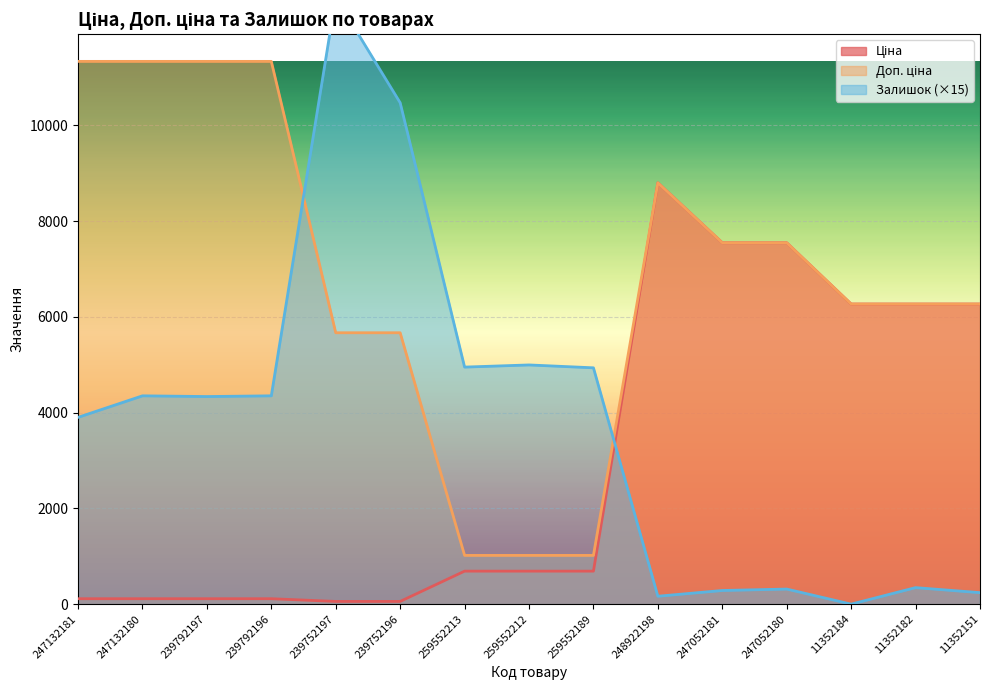

Rank the categories by Доп. ціна value from highest to lowest.

247132181, 247132180, 239792197, 239792196, 248922198, 247052181, 247052180, 11352184, 11352182, 11352151, 239752197, 239752196, 259552213, 259552212, 259552189